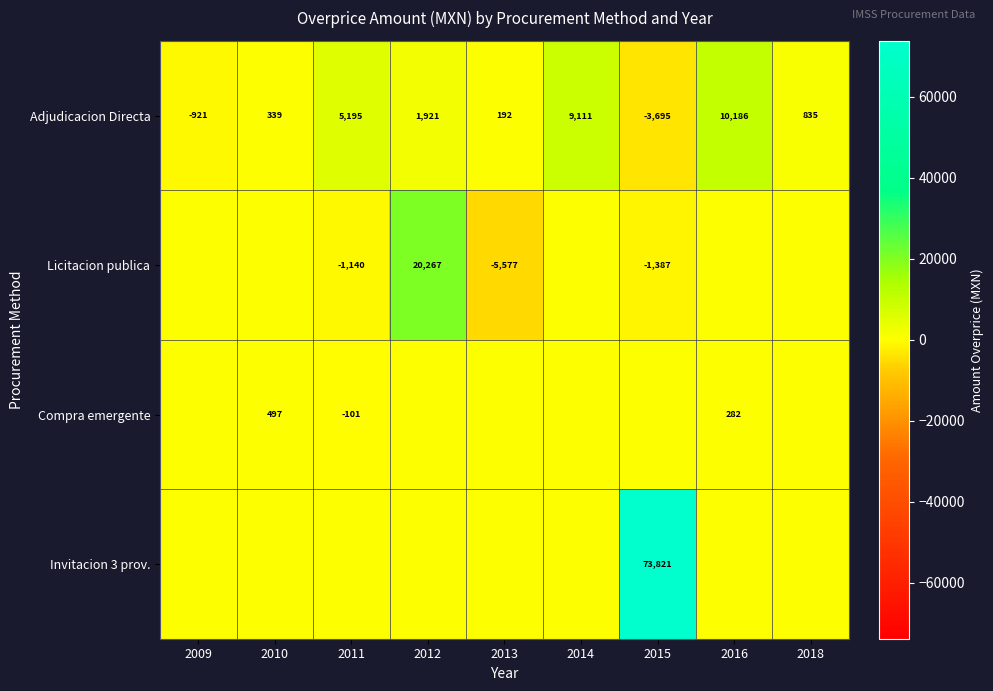

The value of Licitacion publica at 2015 is -1387. True or false?

True